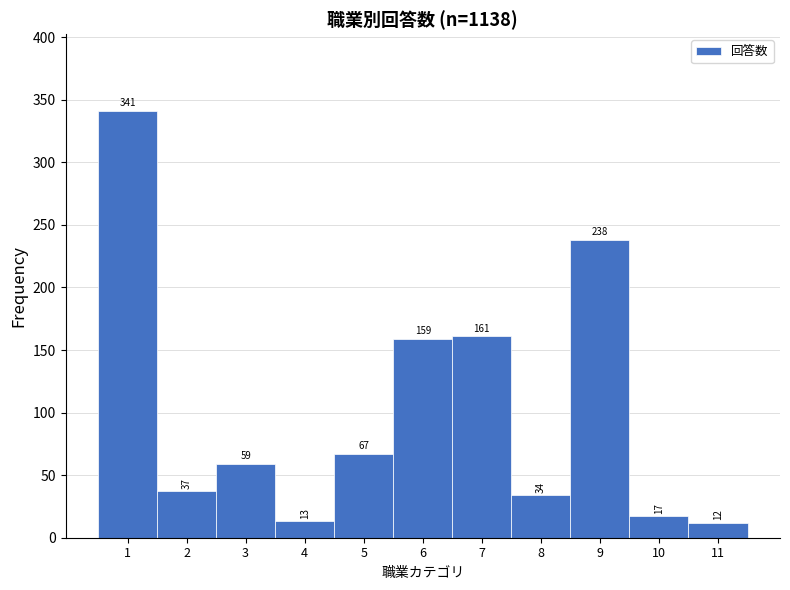

Reading left to right, extract all data points from this chart.

341	37	59	13	67	159	161	34	238	17	12